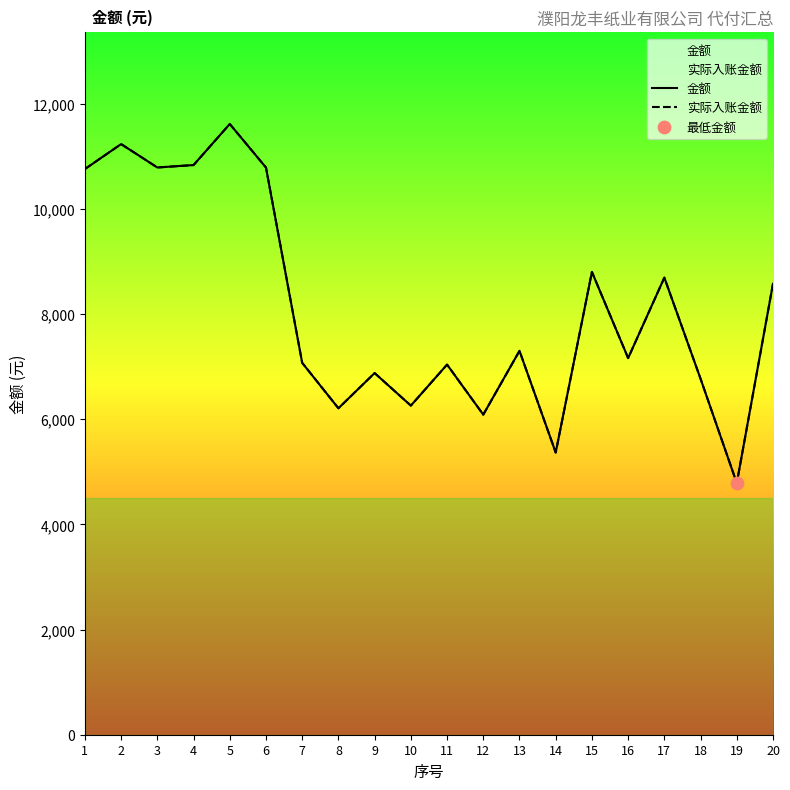

At which category is the sum across all series the highest?

5